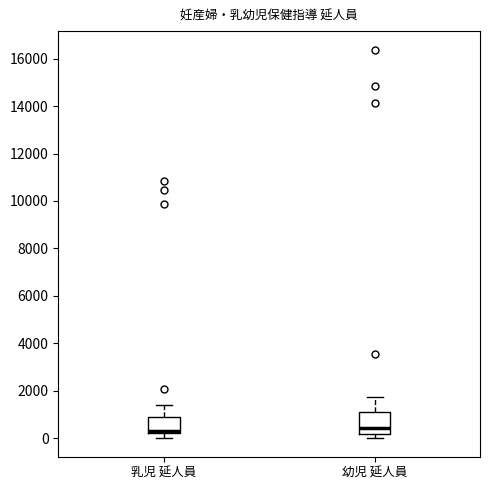

Where does the upper whisker of the box for 幼児 延人員 end on the y-axis? The values are not printed on the chart, so give them approximately, as read against the axis.

1800